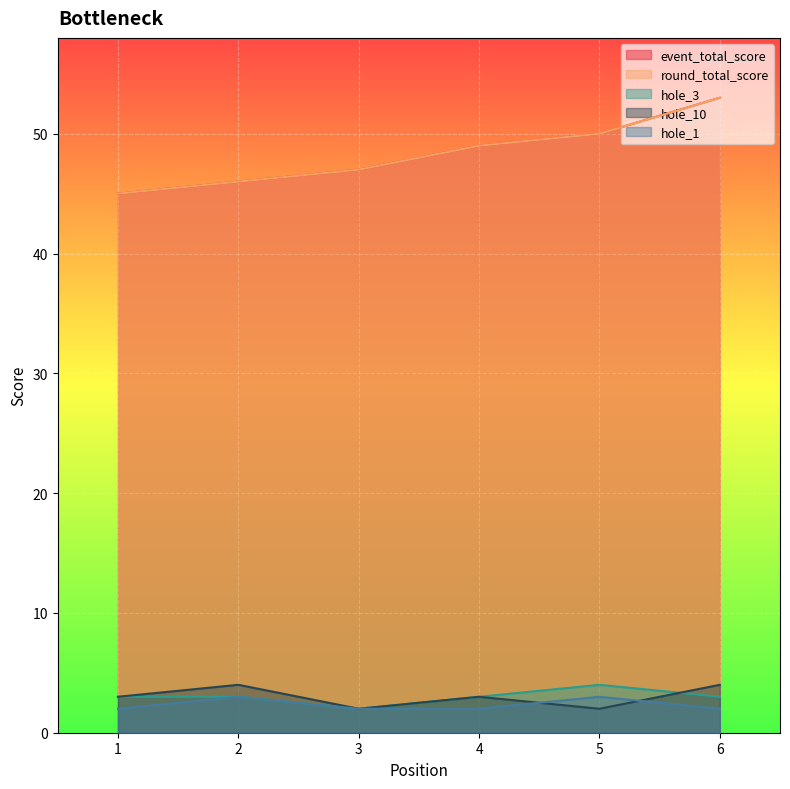

Is it true that hole_1 equals 2 at 3?

True